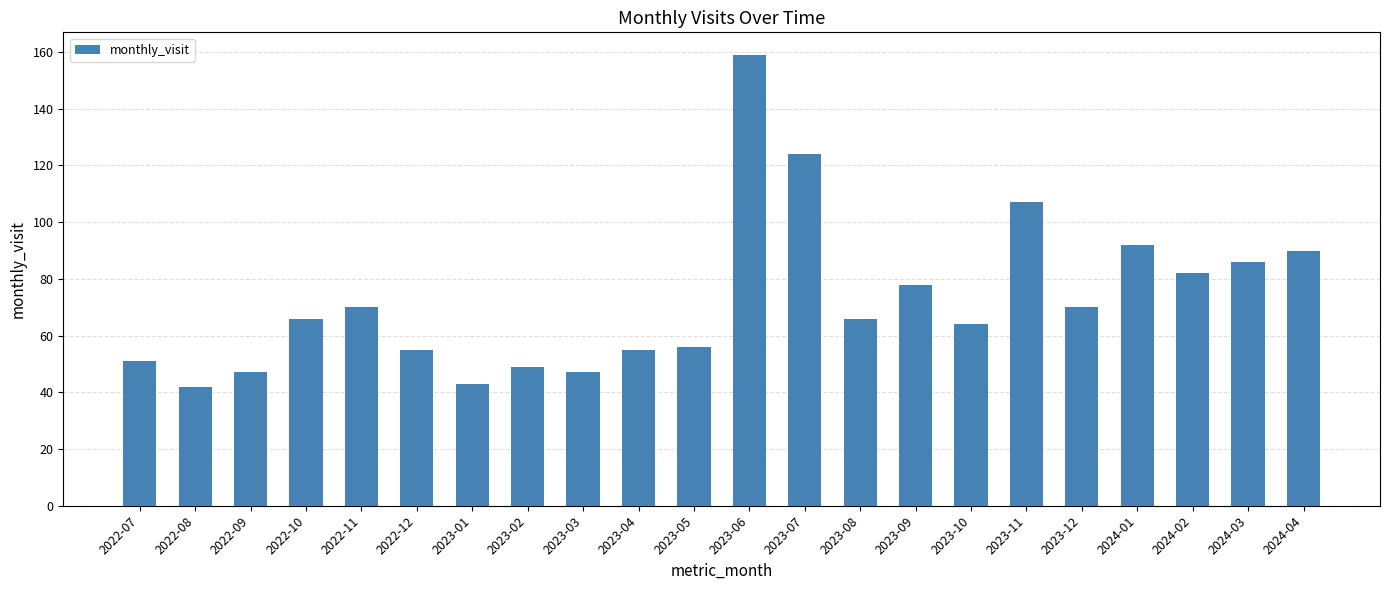

Reading right to left, transcribe all the data shown in this chart.

90	86	82	92	70	107	64	78	66	124	159	56	55	47	49	43	55	70	66	47	42	51